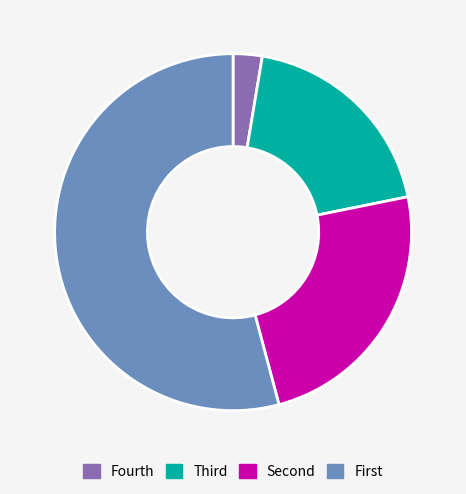

How many slices are in this pie chart?

4